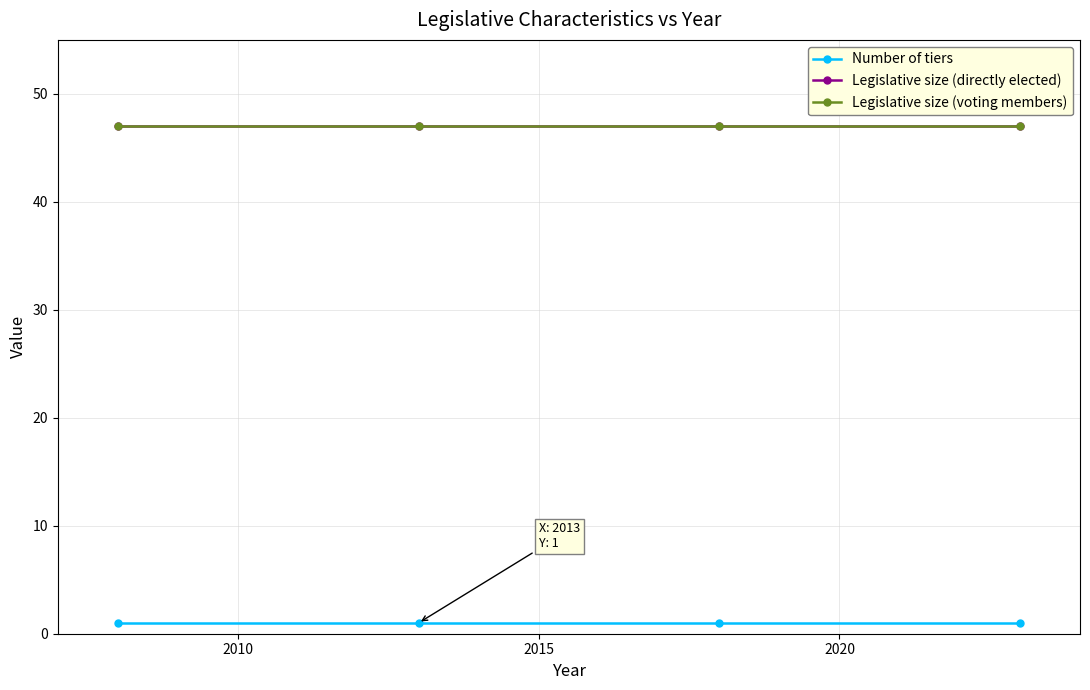

Does the chart display data point markers on the line(s)?

Yes